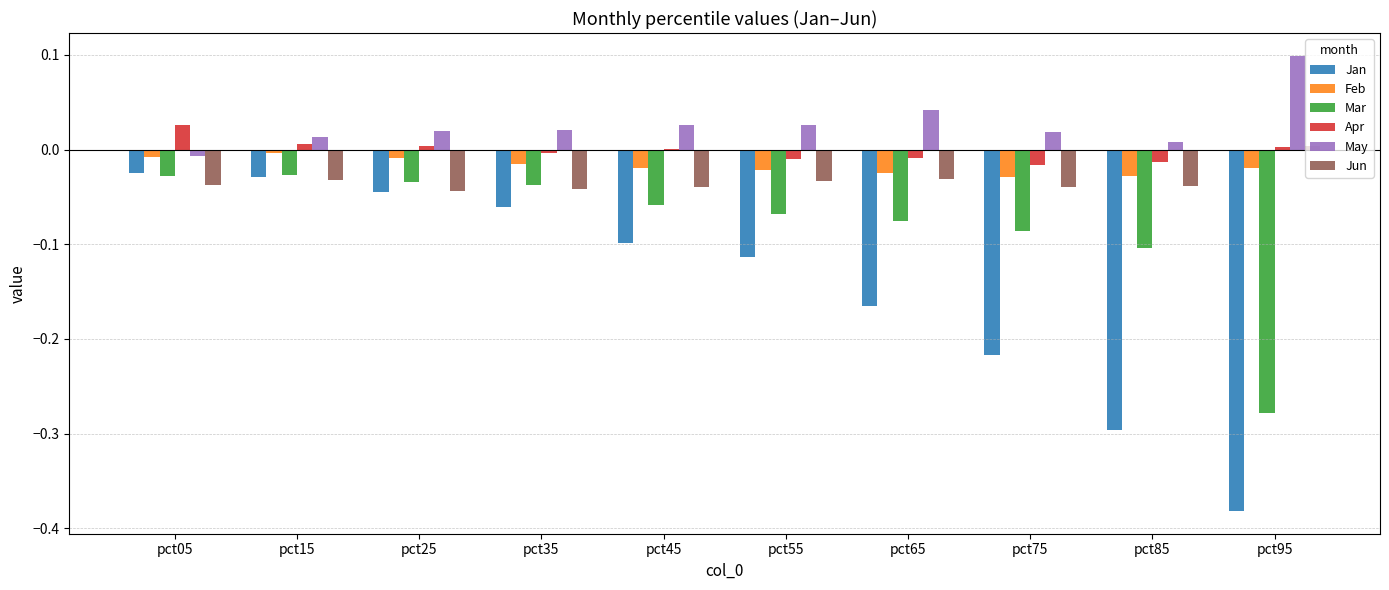

Which category has the highest value across all series?

pct95